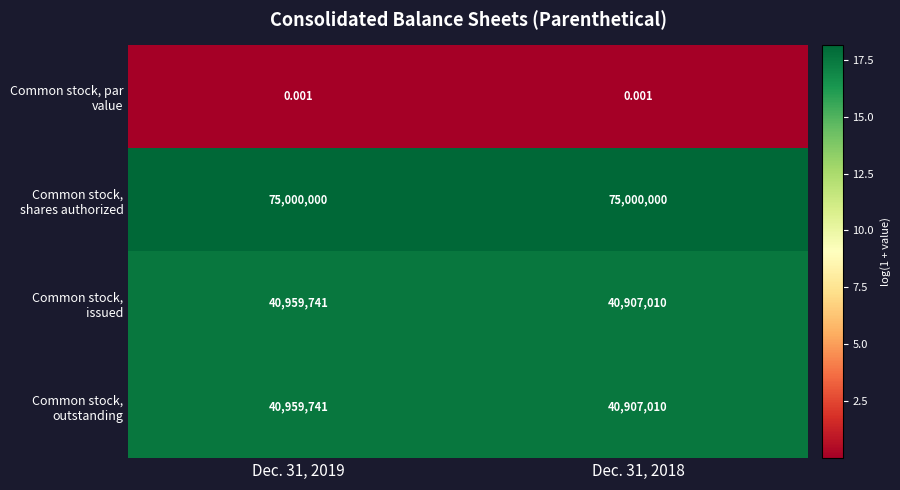

At how many categories does at least one series exceed 15?

2